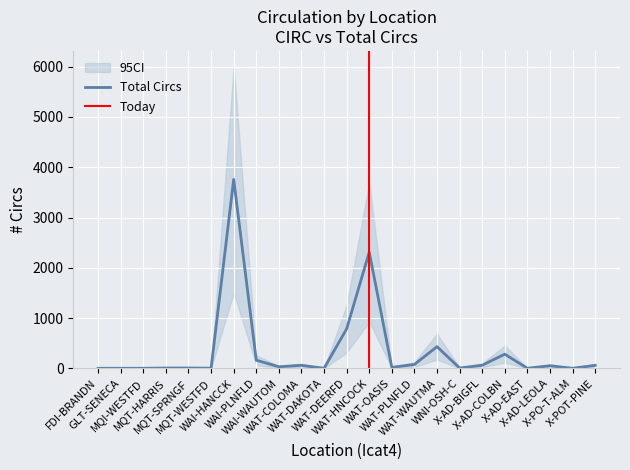

How many points are higher than both their immediate neighbors (excluding endpoints)?

6